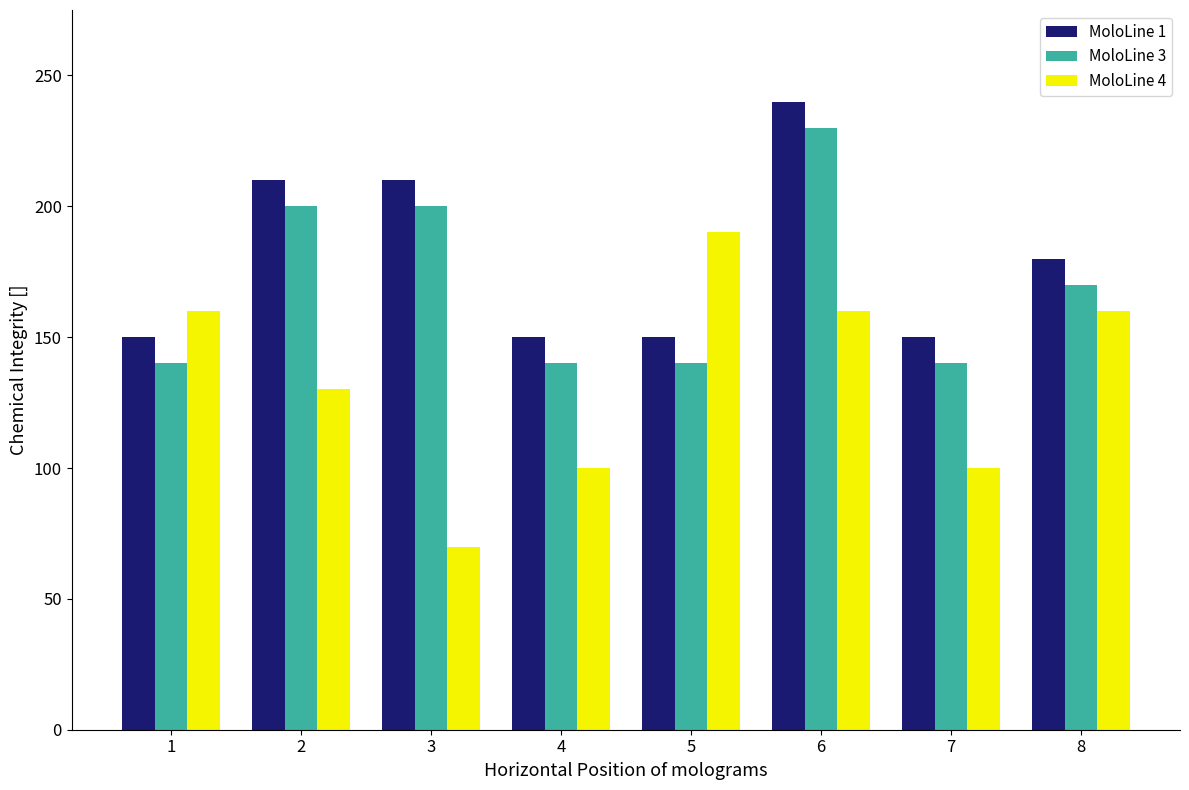

Where does the MoloLine 3 series first go above 170?

2